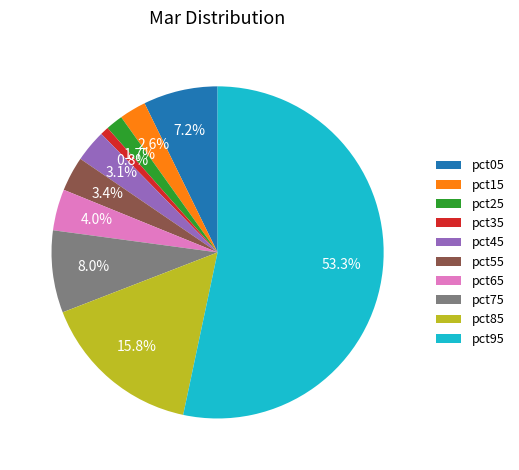

What is the largest slice in the pie chart?

pct95